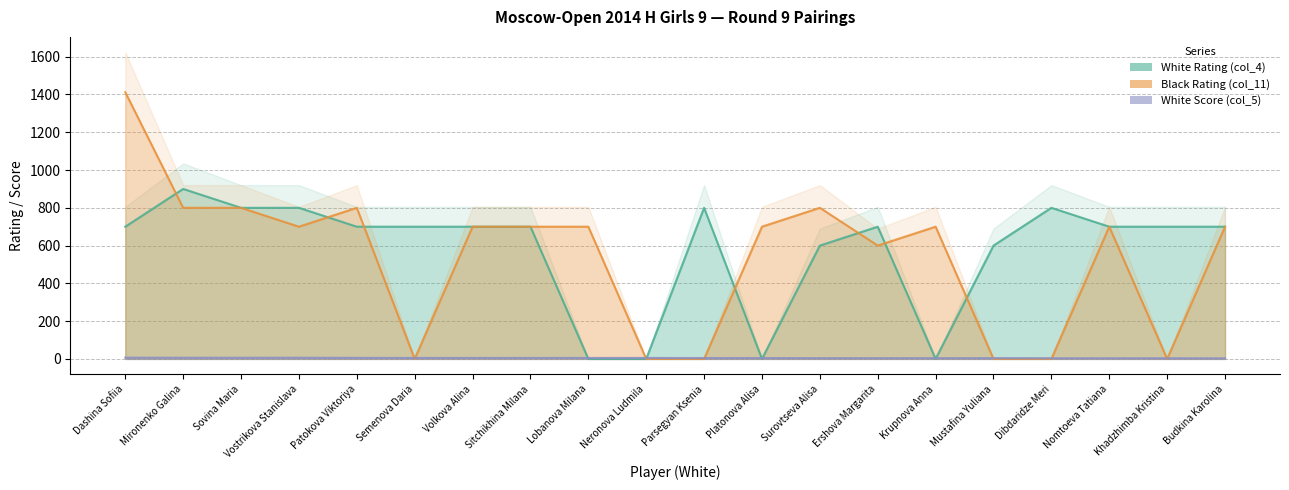

What are all the series names shown in the legend?

White Rating (col_4), Black Rating (col_11), White Score (col_5)